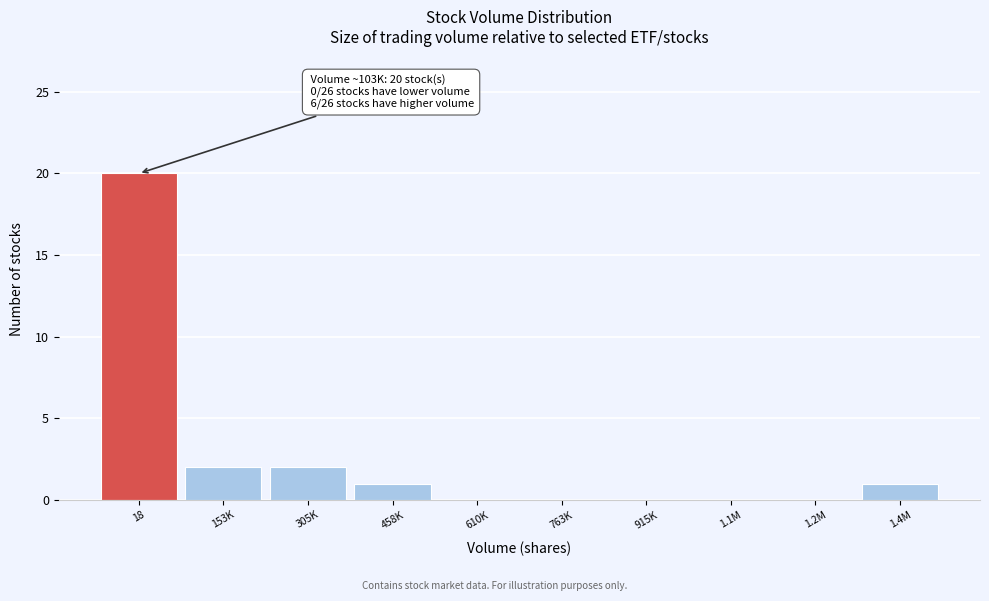

Reading right to left, extract all data points from this chart.

1.4M=1	1.2M=0	1.1M=0	915K=0	763K=0	610K=0	458K=1	305K=2	153K=2	18=20